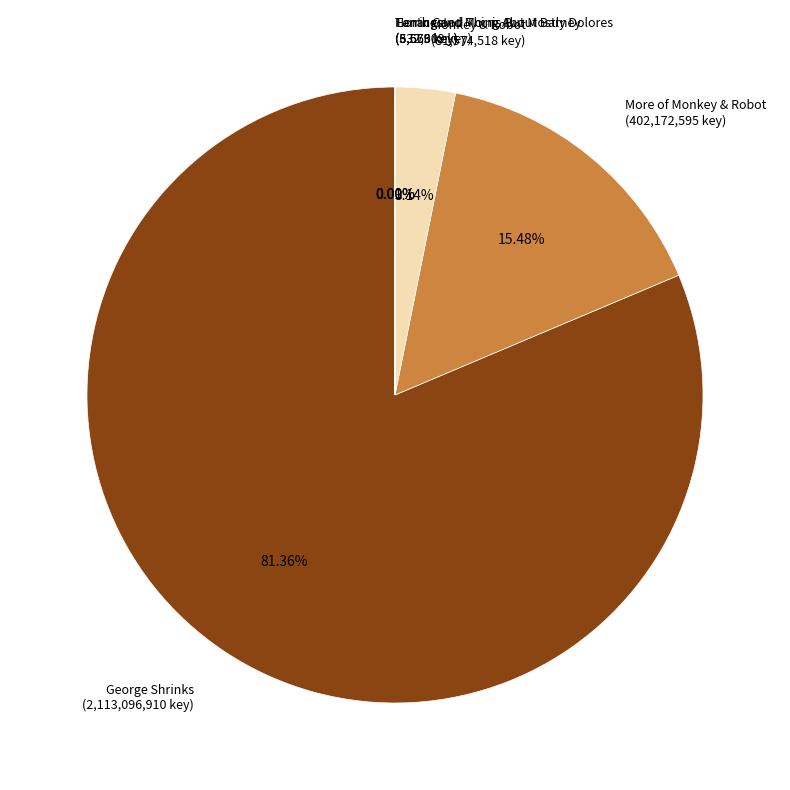

Rank the categories by value from lowest to highest.

Tenth Good Thing About Barney, Earrings!, Horace and Morris But Mostly Dolores, Monkey & Robot, More of Monkey & Robot, George Shrinks